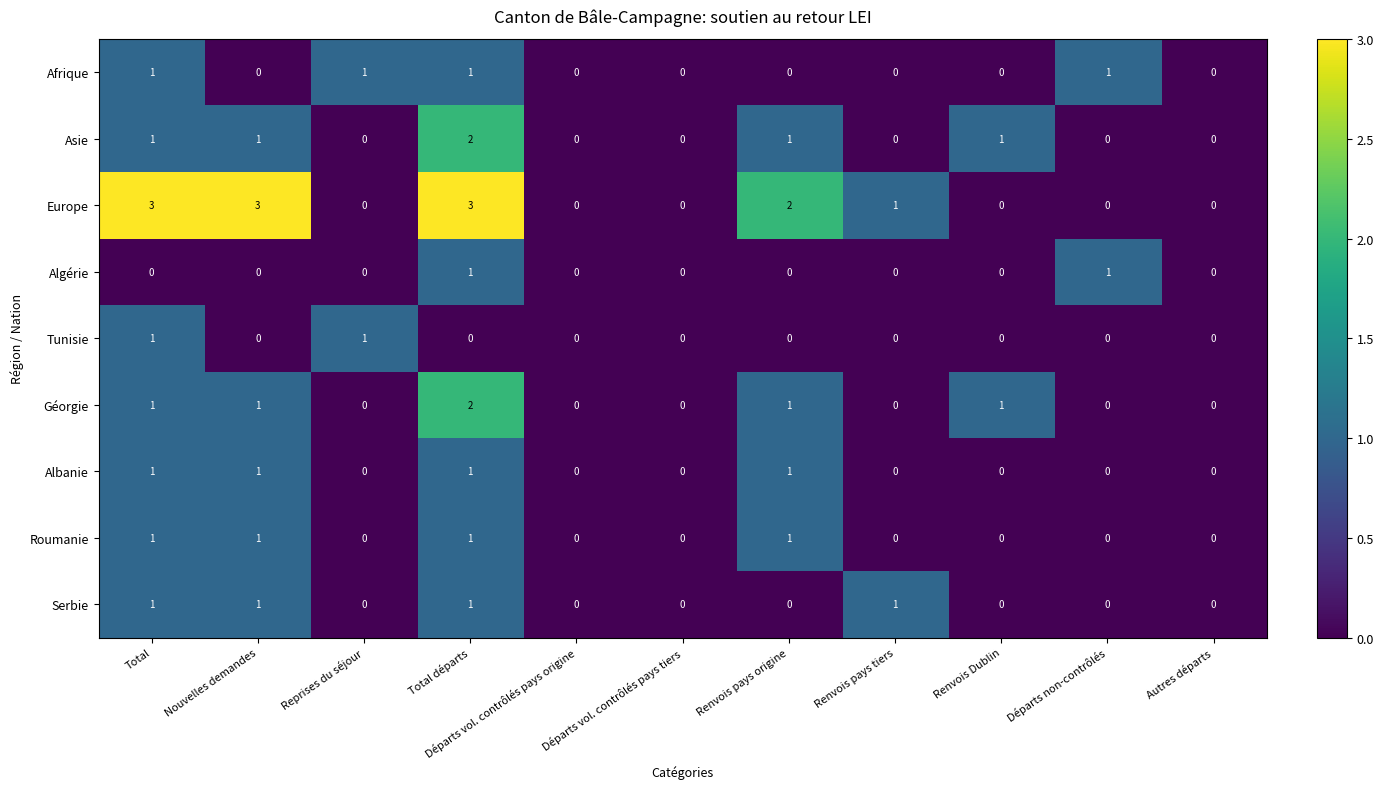

What is the difference between the Europe values at Reprises du séjour and Total?

3